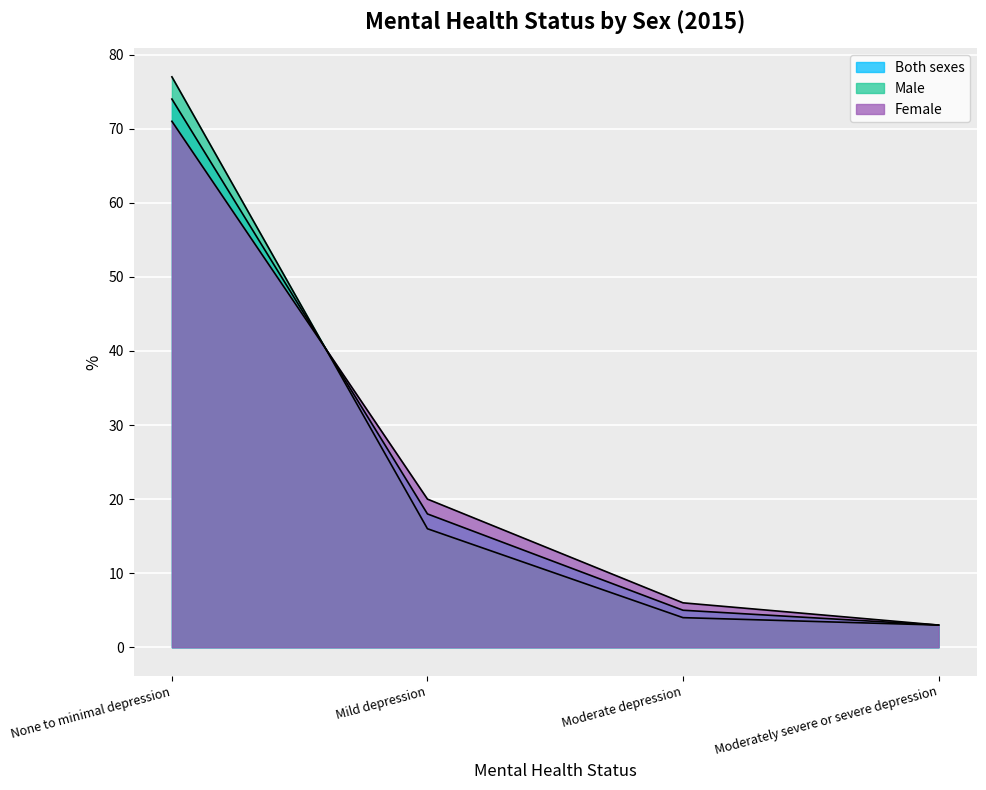

What is the difference between the second highest and minimum values in the Female series?

17